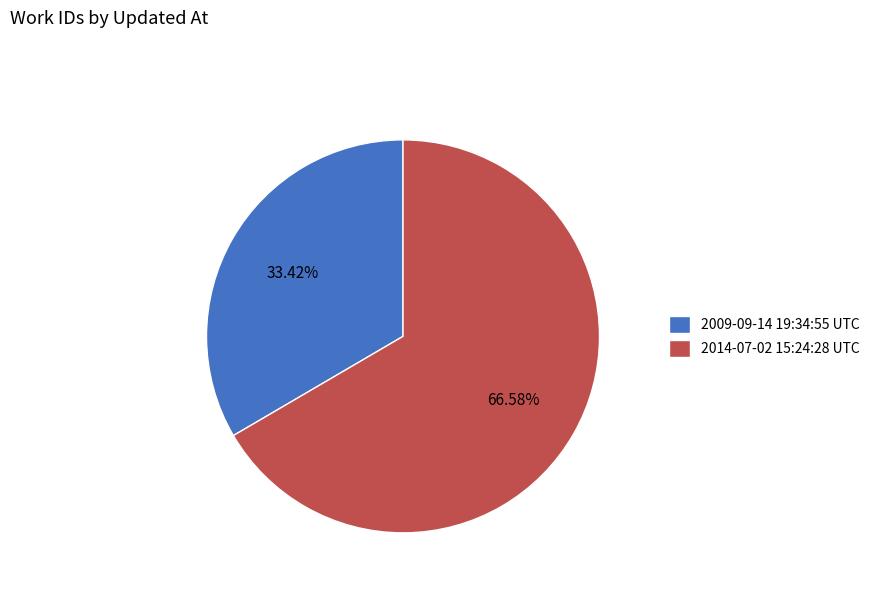

To the nearest percent, what percentage of the pie is 2014-07-02 15:24:28 UTC?

67%